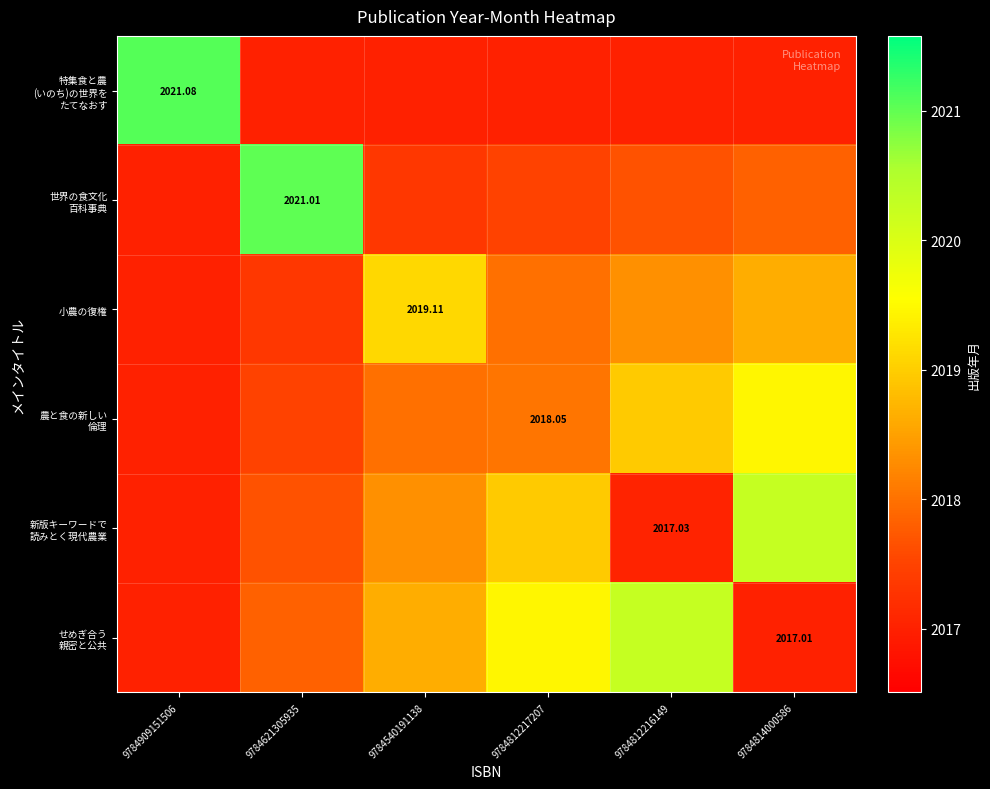

Read the 小農の復権 value at 9784909151506.

2017.0